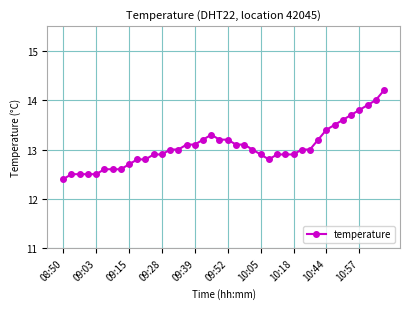

What is the smallest value displayed?

12.4